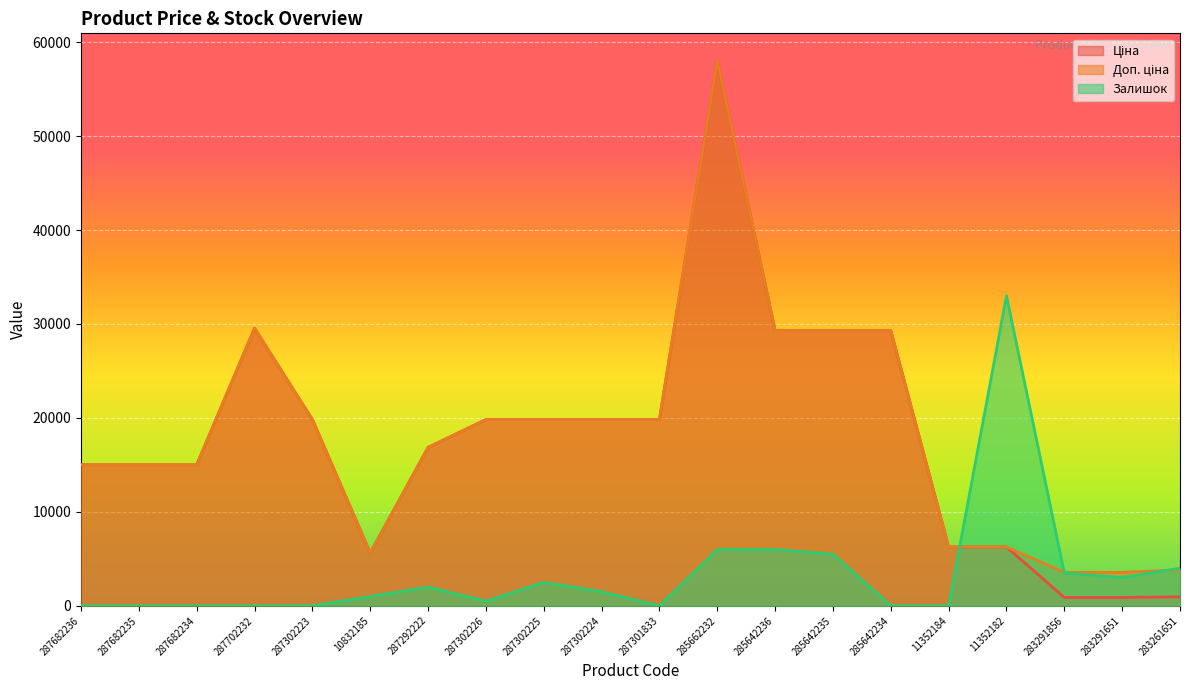

Between which two adjacent categories do Залишок and Доп. ціна first intersect?

11352184 and 11352182